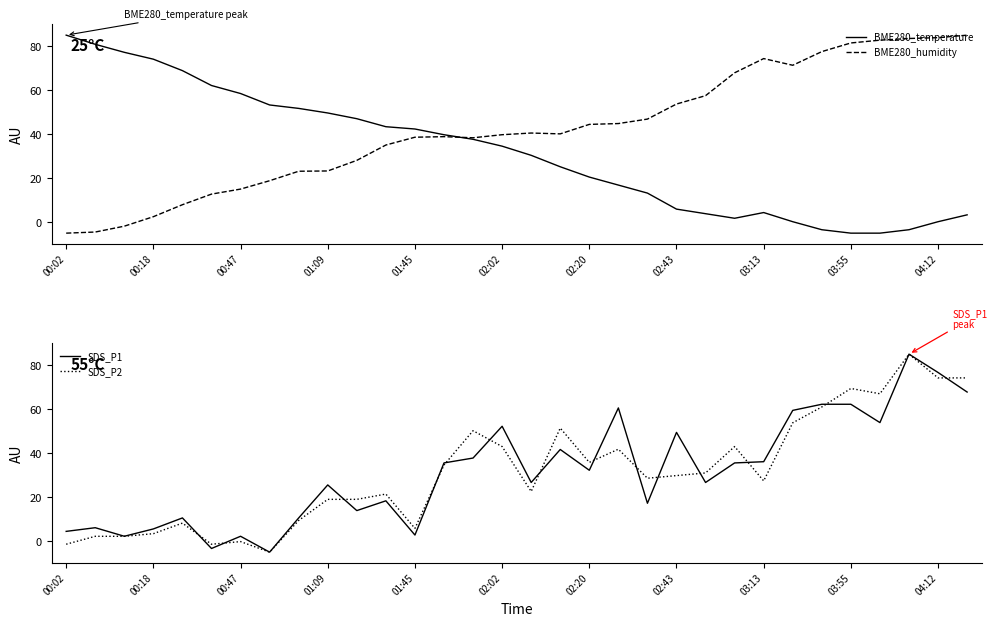

How many values in the SDS_P1 series exceed 32?

16